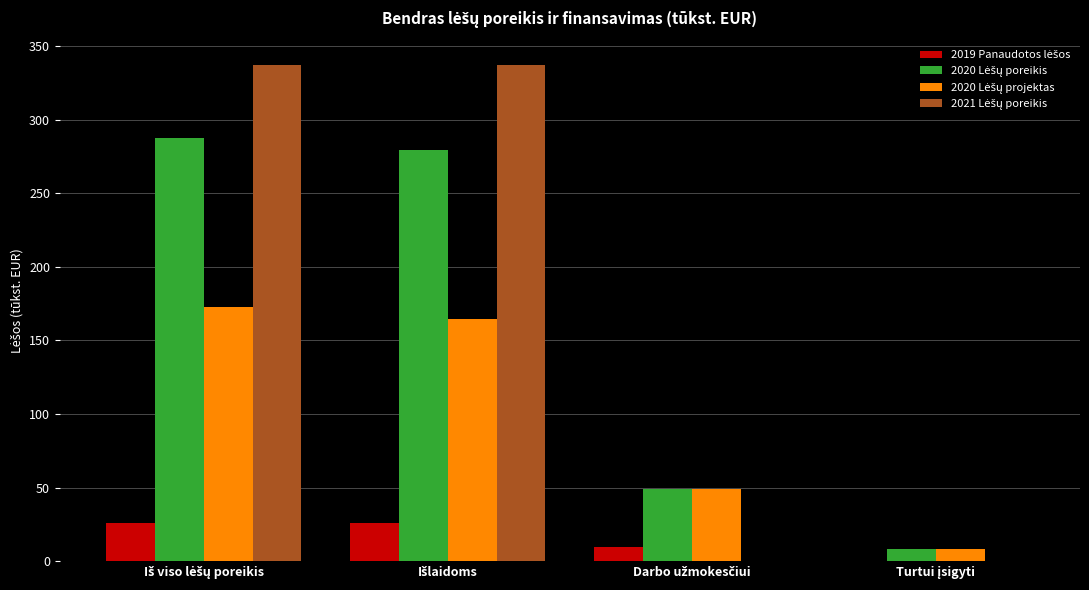

What is the greatest value displayed?

337.0